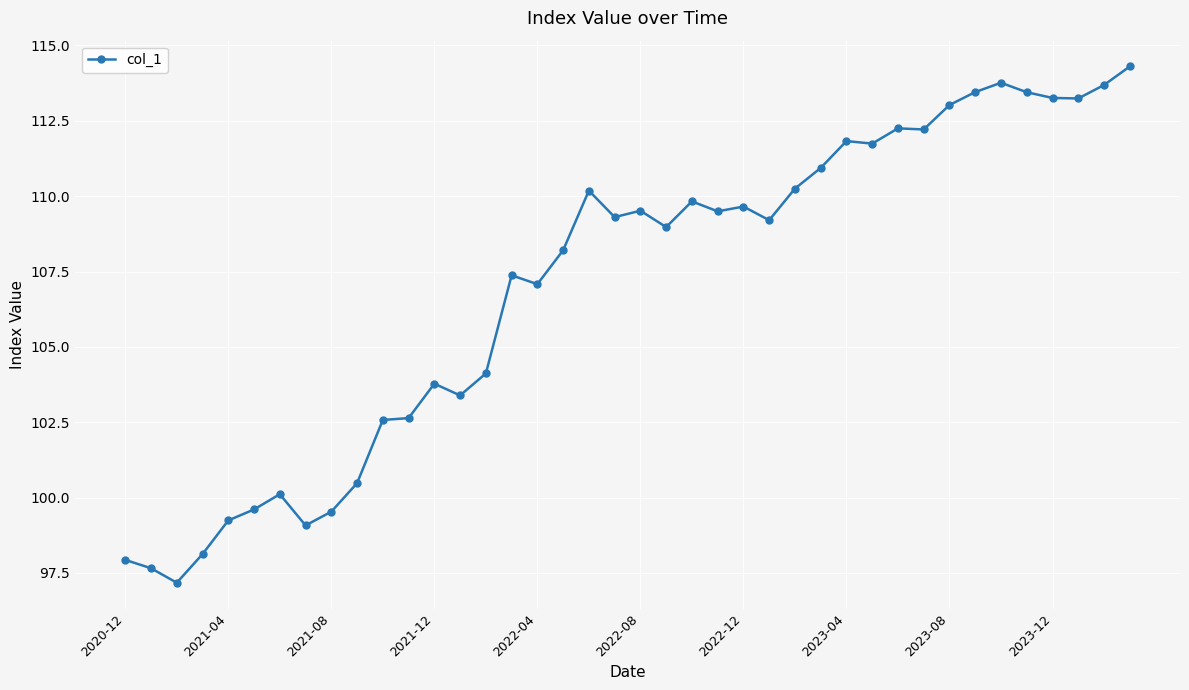

What is the difference between the maximum and second lowest values?

16.6